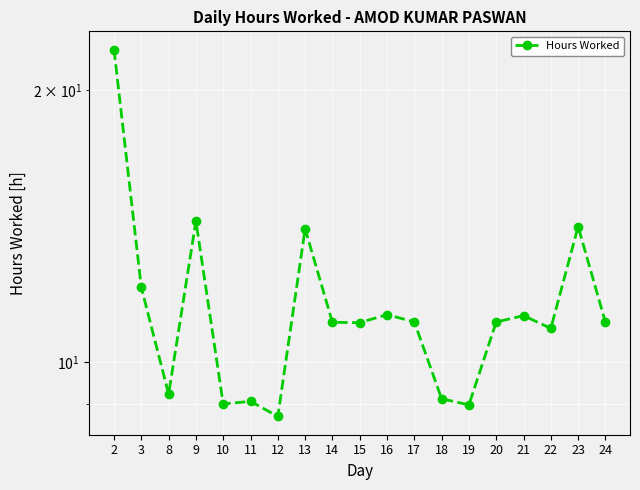

Which category has the lowest value across all series?

12